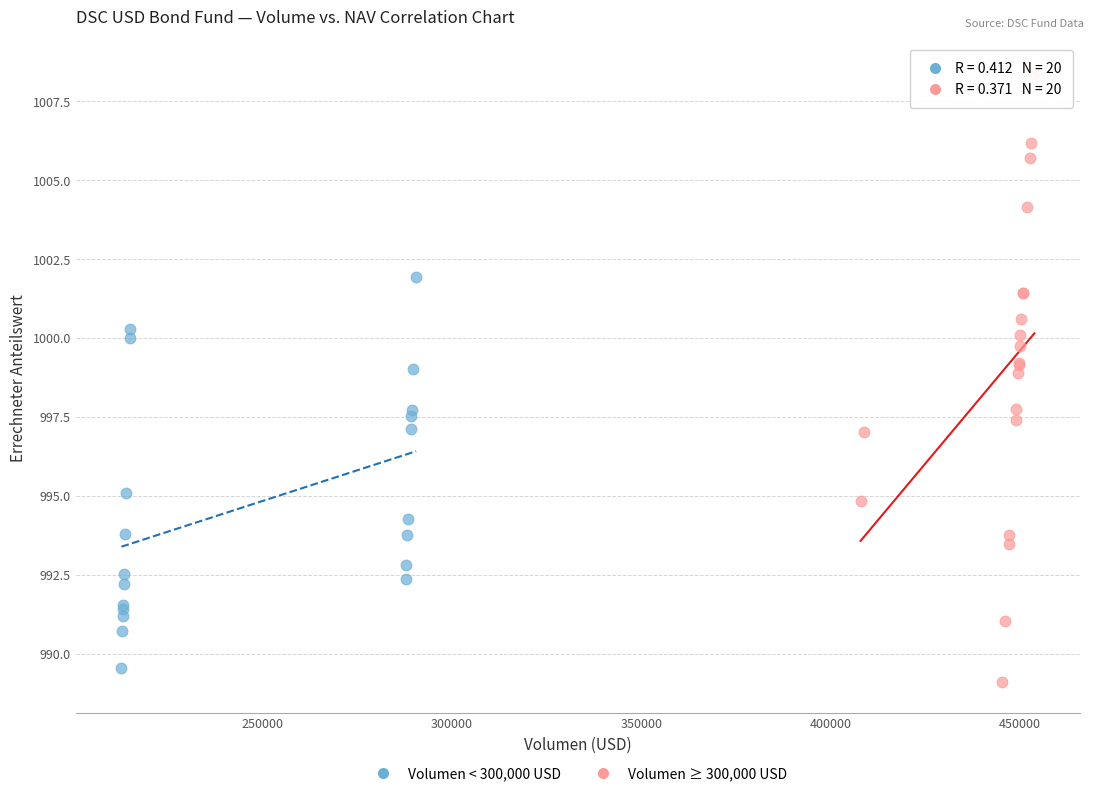

Which series has the largest Y range (max minus min)?

Volumen ≥ 300,000 USD